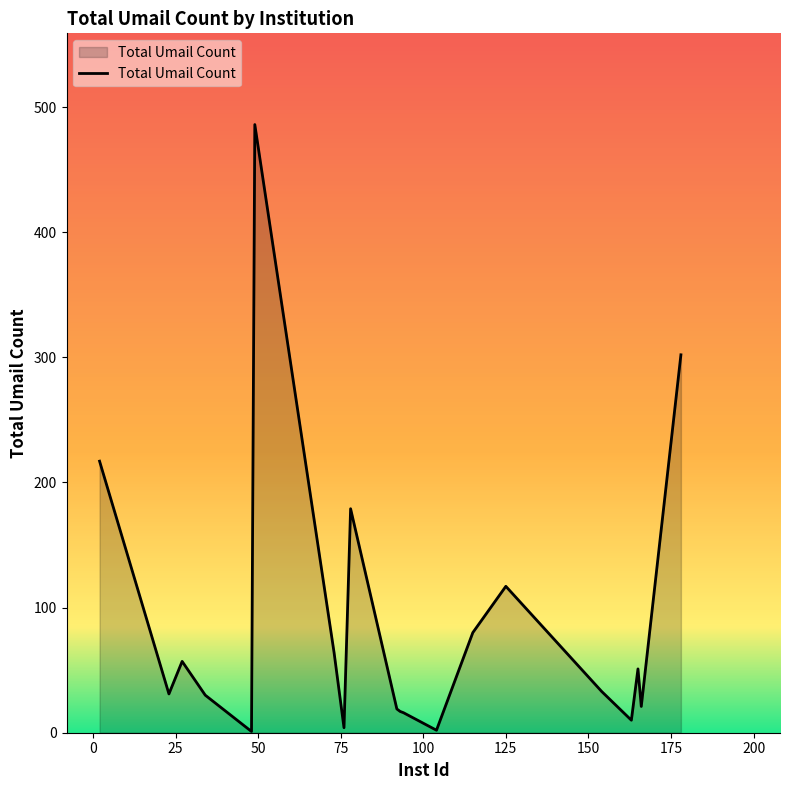

What is the difference between the maximum and minimum values?

485